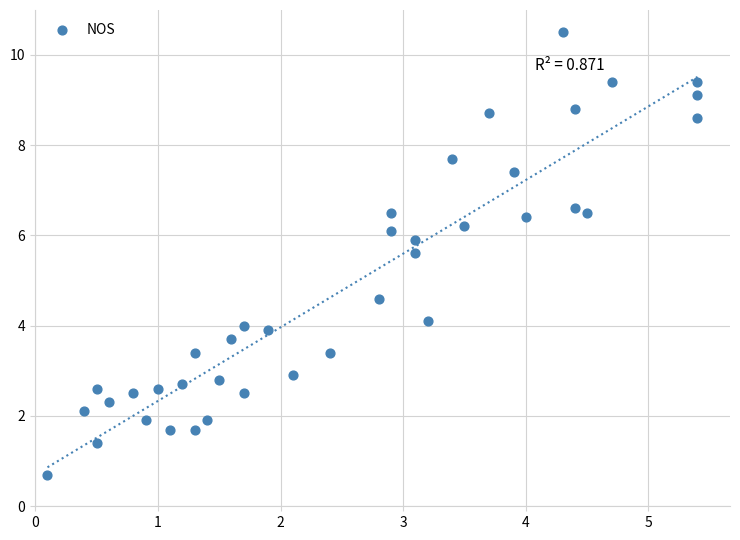

What is the range of X values (max minus min)?

5.3